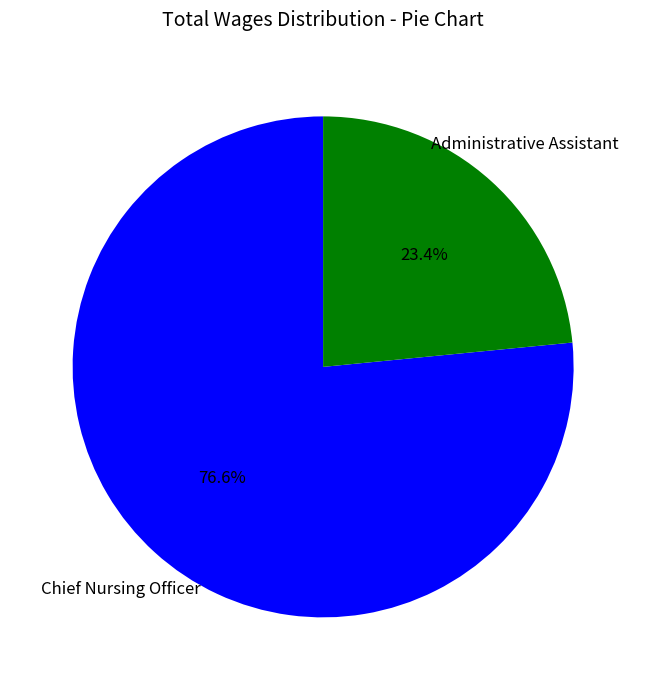

Is there any slice that represents more than half of the pie?

Yes